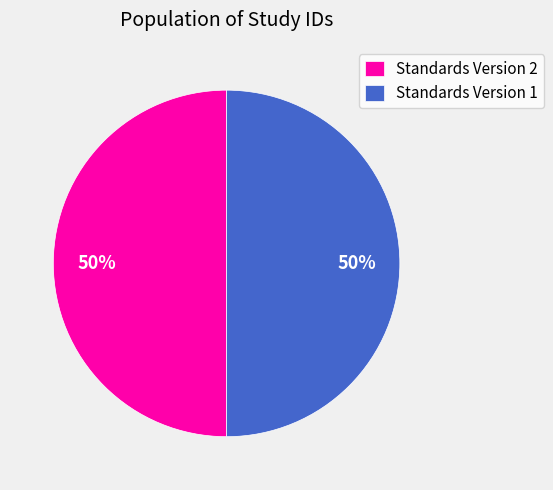

To the nearest percent, what is the combined percentage of Standards Version 2 and Standards Version 1?

100%